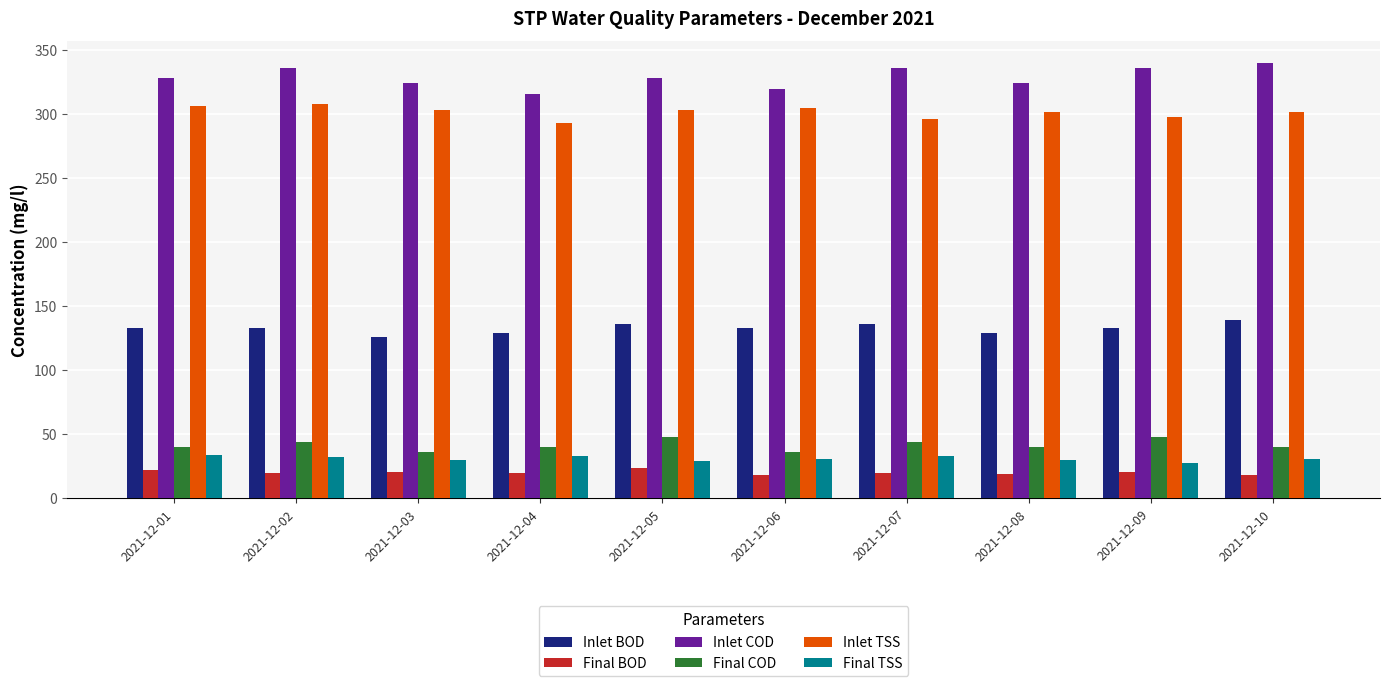

True or false: Inlet BOD has a value of 85 at 2021-12-02.

False